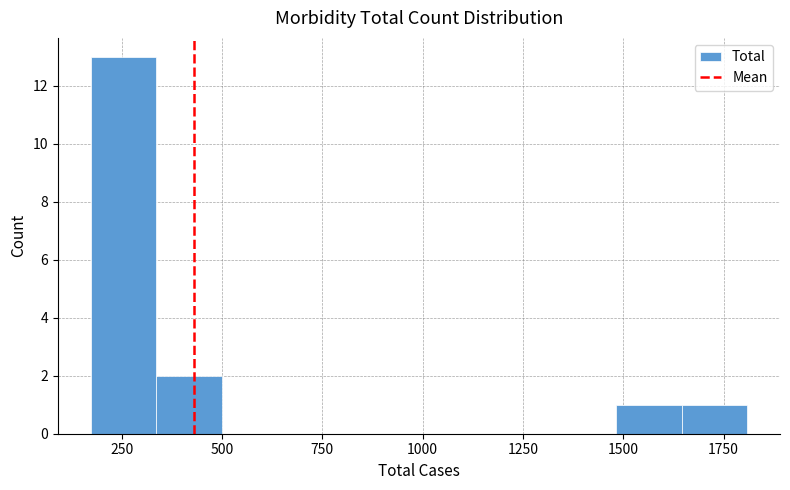

Around what value on the x-axis is the tallest bar? Give the approximate position of its centre, as read against the axis.

250